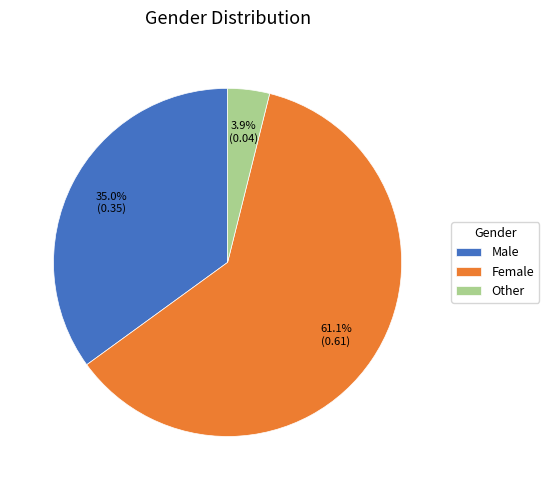

Does Female represent more than half of the total?

Yes